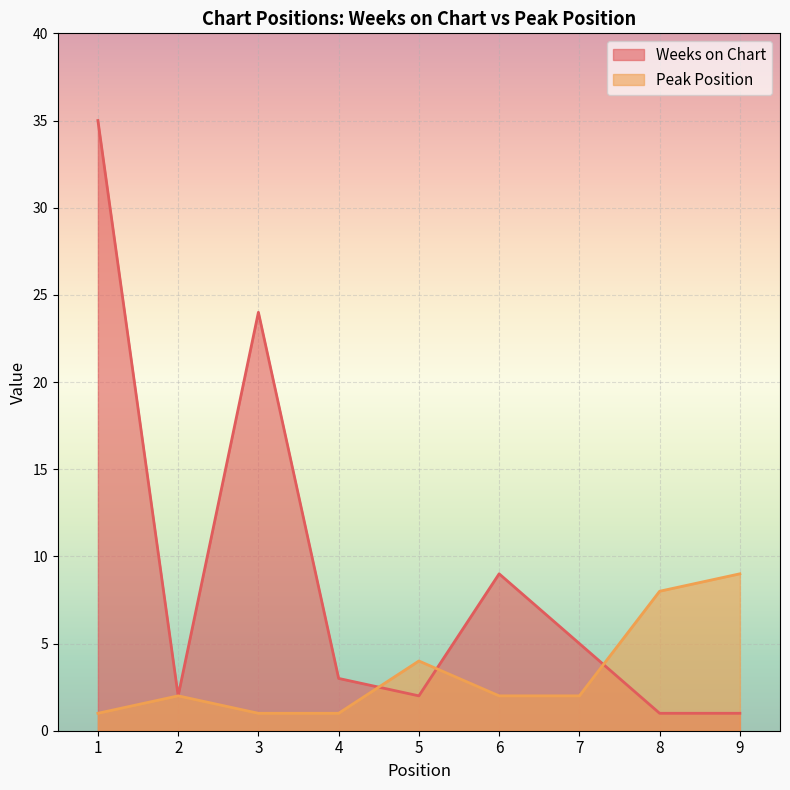

What is the average value of the Weeks on Chart series?

9